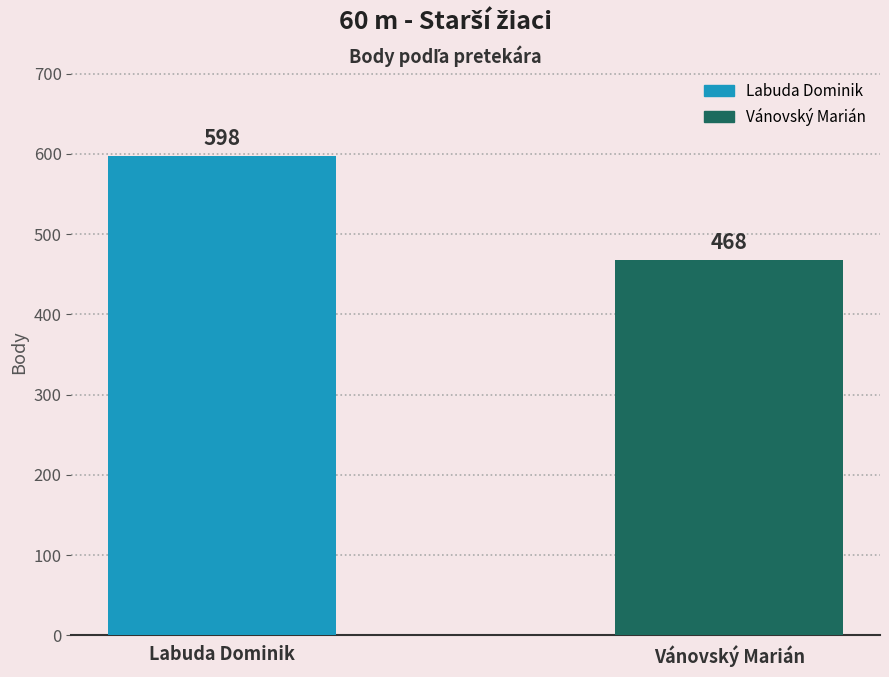

What is the greatest value displayed?

598